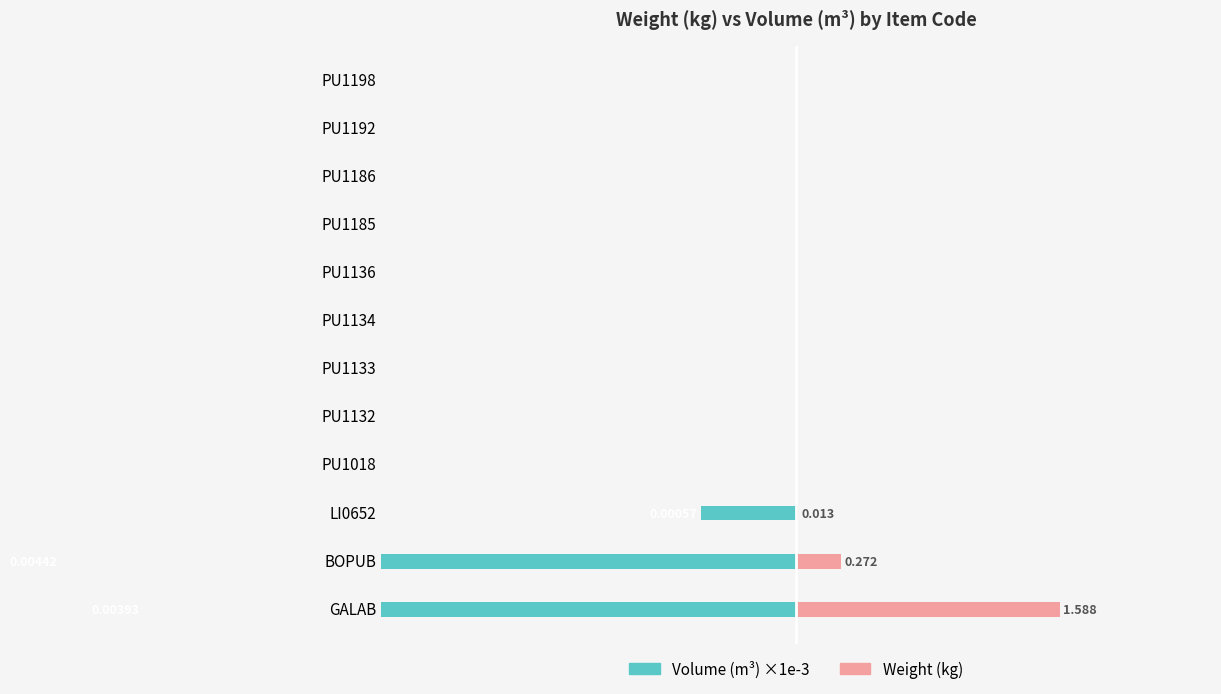

Is the value of Volume (m³) ×1e-3 at LI0652 greater than the value of Weight (kg) at PU1018?

No